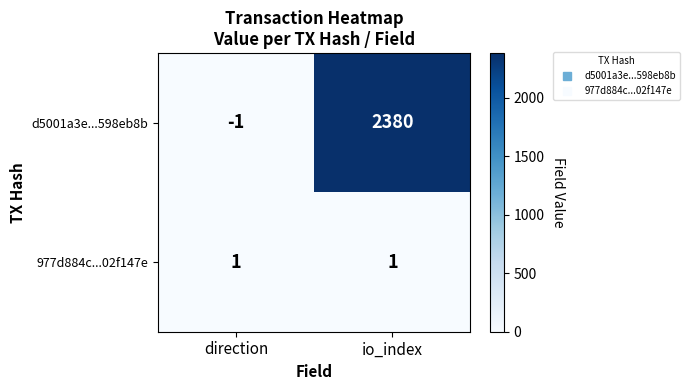

At io_index, list the series in order from largest to smallest.

d5001a3e...598eb8b, 977d884c...02f147e